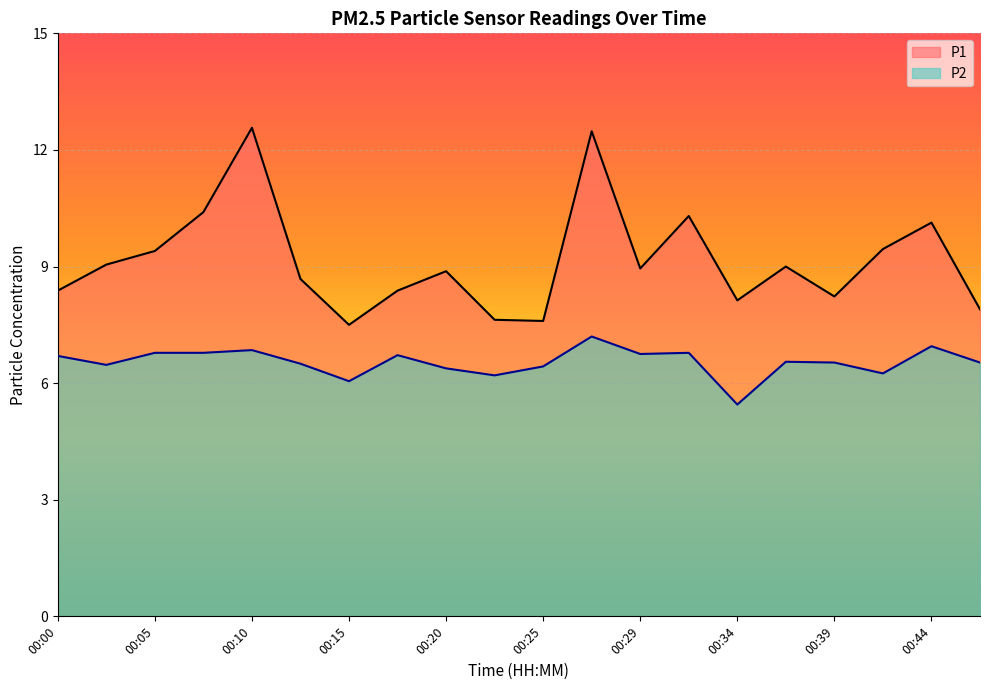

What is the lowest value of the P1 series?

7.5